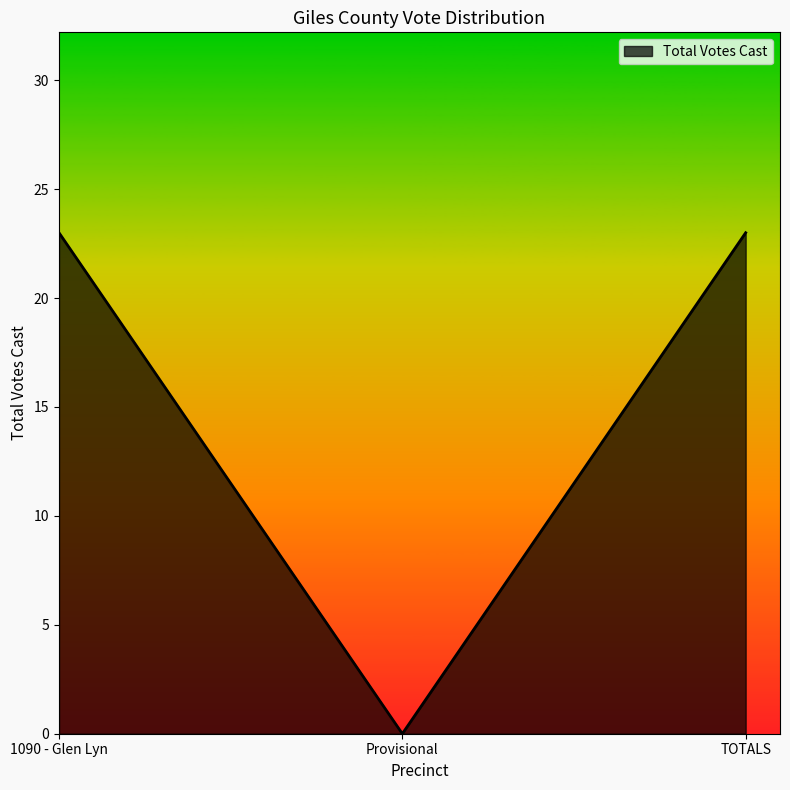

Which label corresponds to the smallest value in the chart?

Provisional